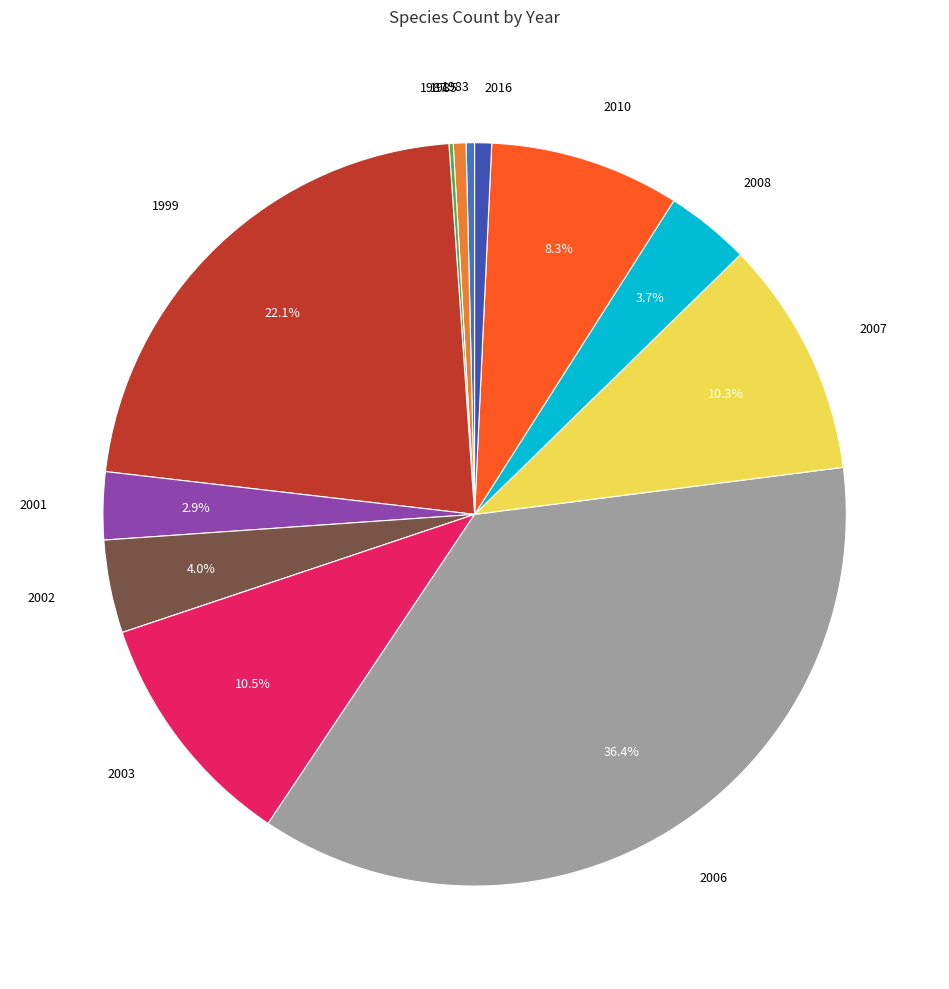

How many segments does this pie chart have?

12